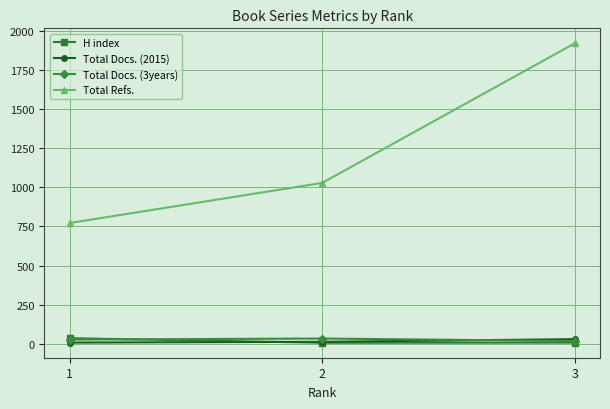

Count the number of categories in the chart.

3